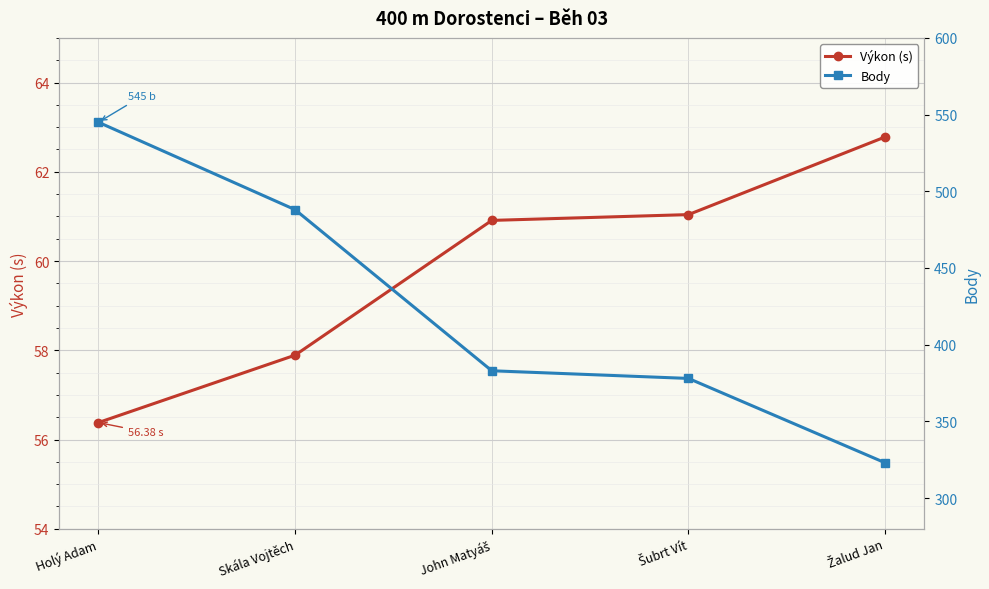

What are all the series names shown in the legend?

Výkon (s), Body